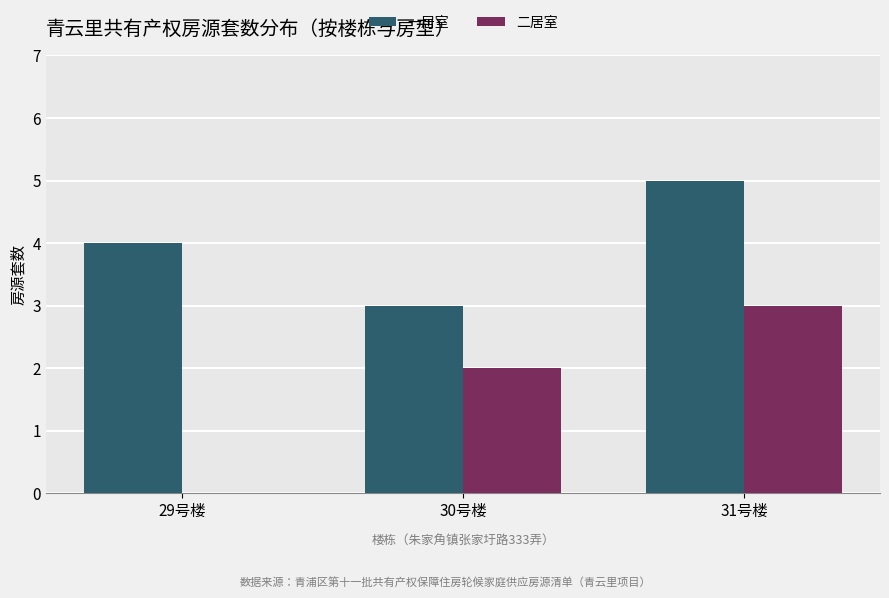

Are the bars grouped side by side (vs. stacked)?

Yes